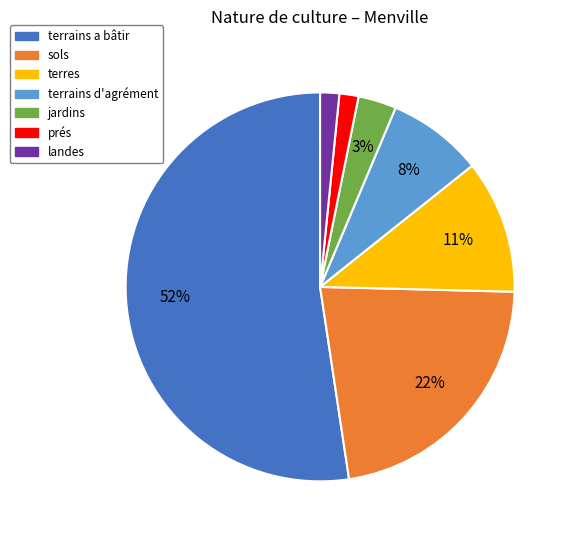

How many slices are in this pie chart?

7